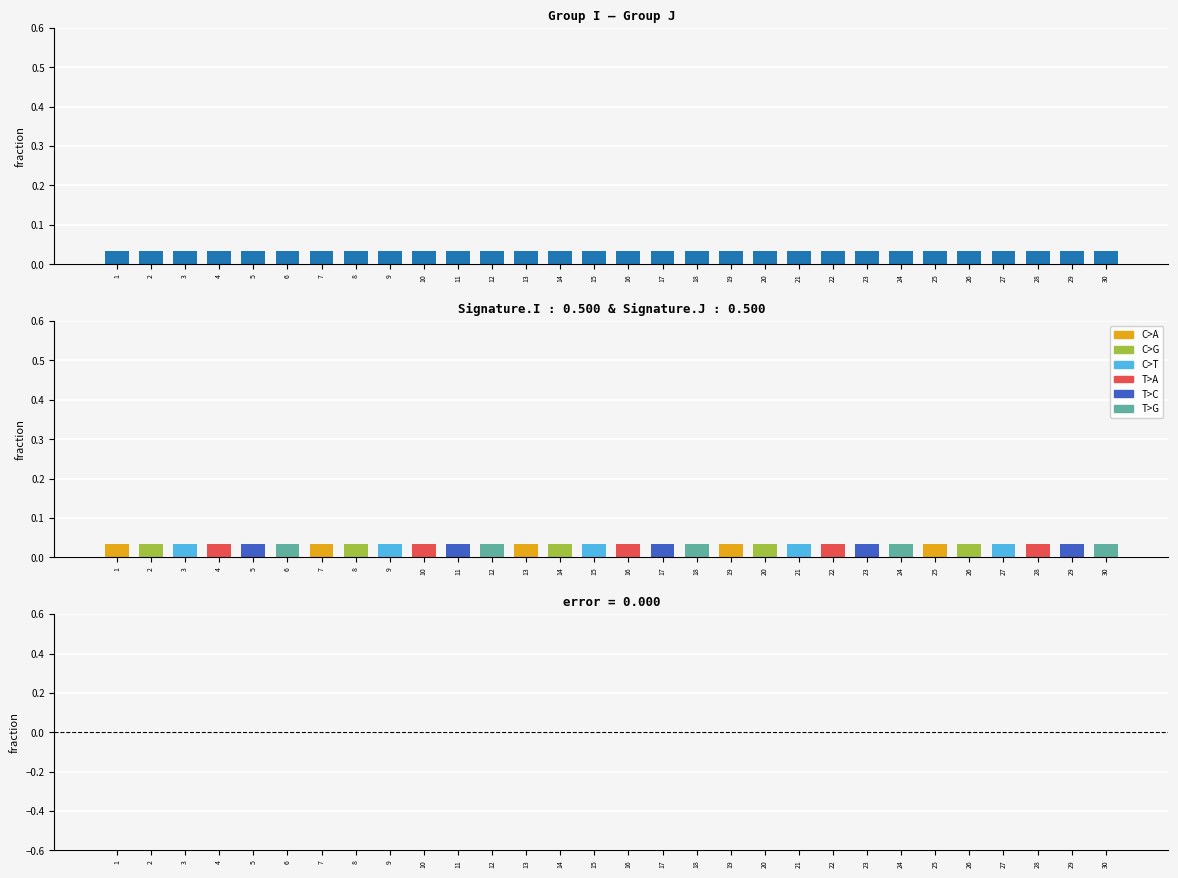

Which series has the largest range (max minus min)?

Group I